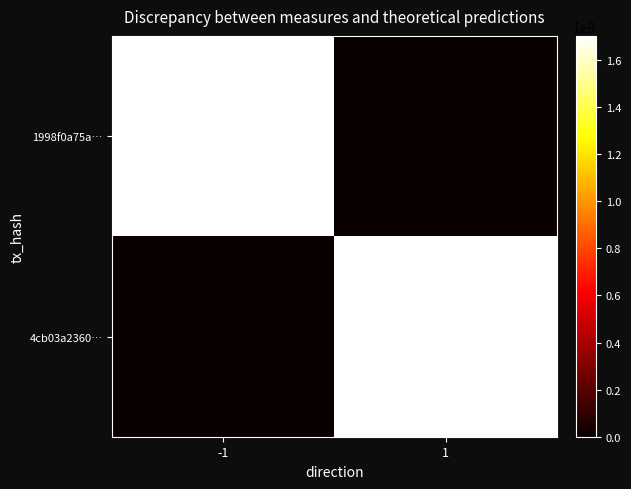

List the series in order of their peak value, highest first.

1998f0a75a…, 4cb03a2360…